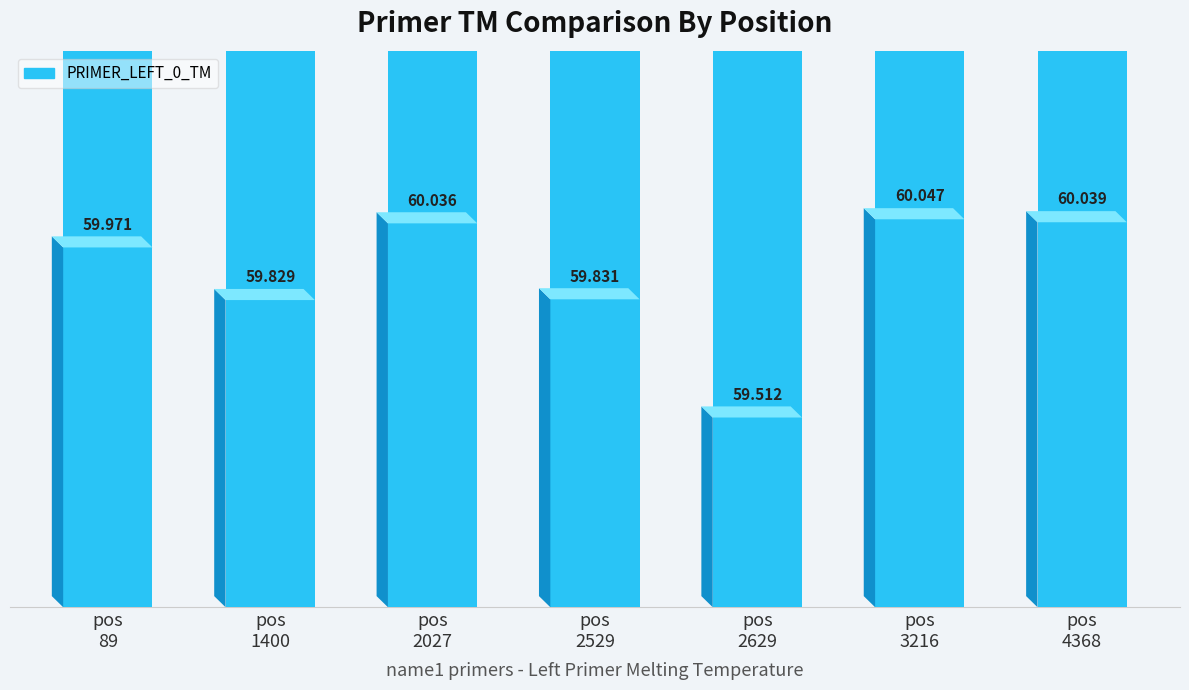

The chart shows a value of 34.3 at pos
2529. True or false?

False